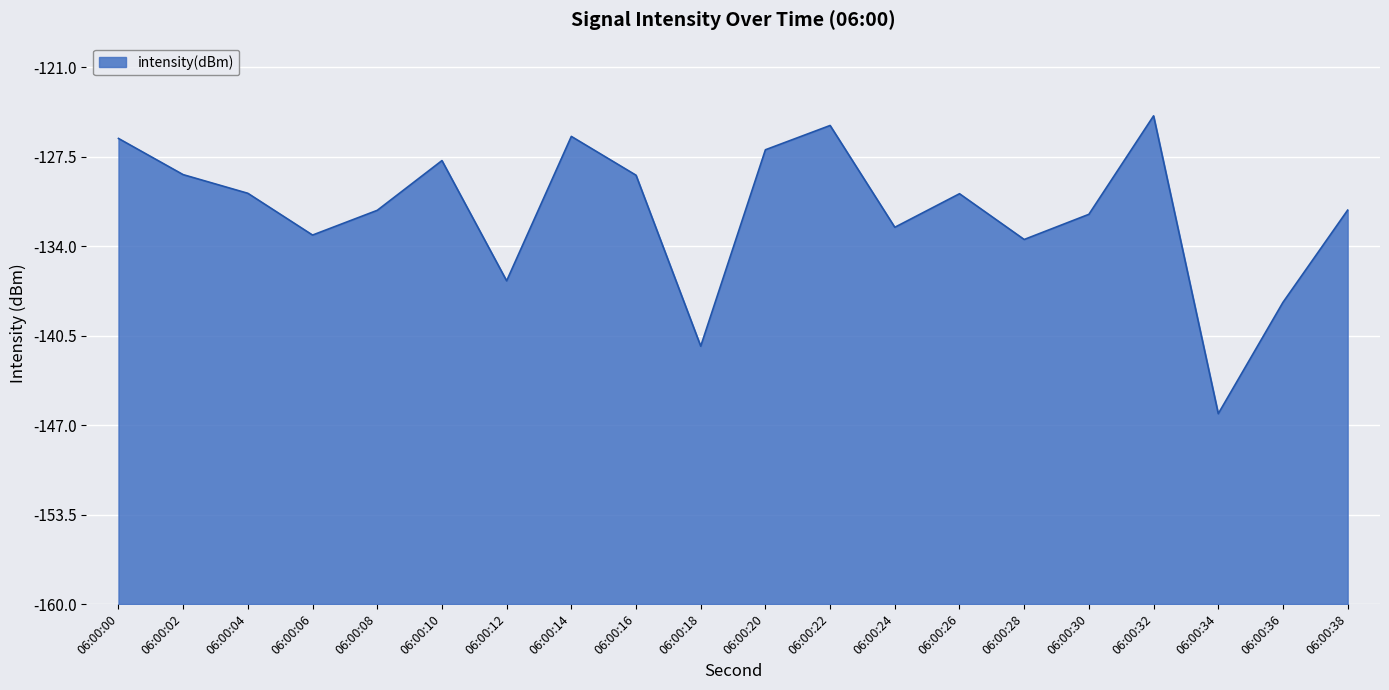

How many points are lower than both their immediate neighbors (excluding endpoints)?

6